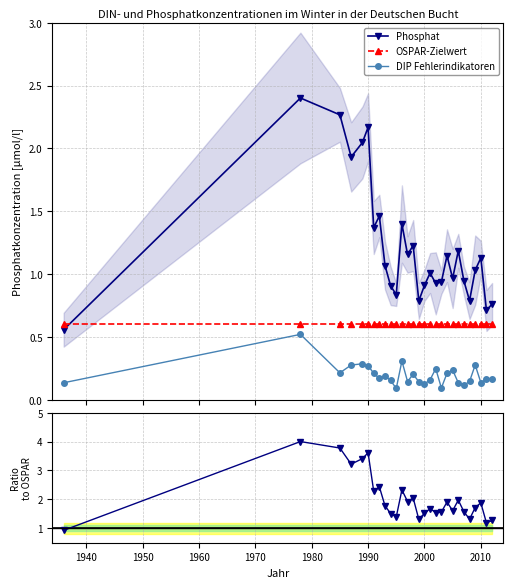

True or false: DIP Fehlerindikatoren and OSPAR-Zielwert cross at least once.

False